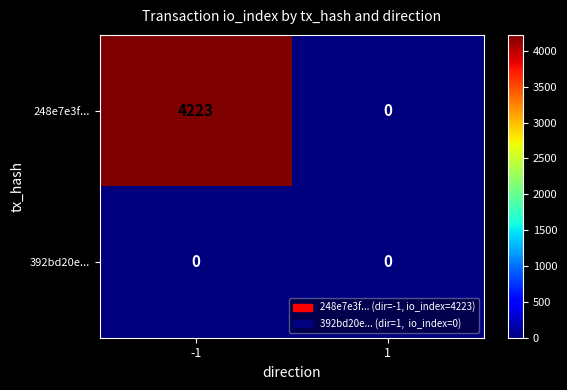

List the series in order of their peak value, lowest first.

392bd20e..., 248e7e3f...